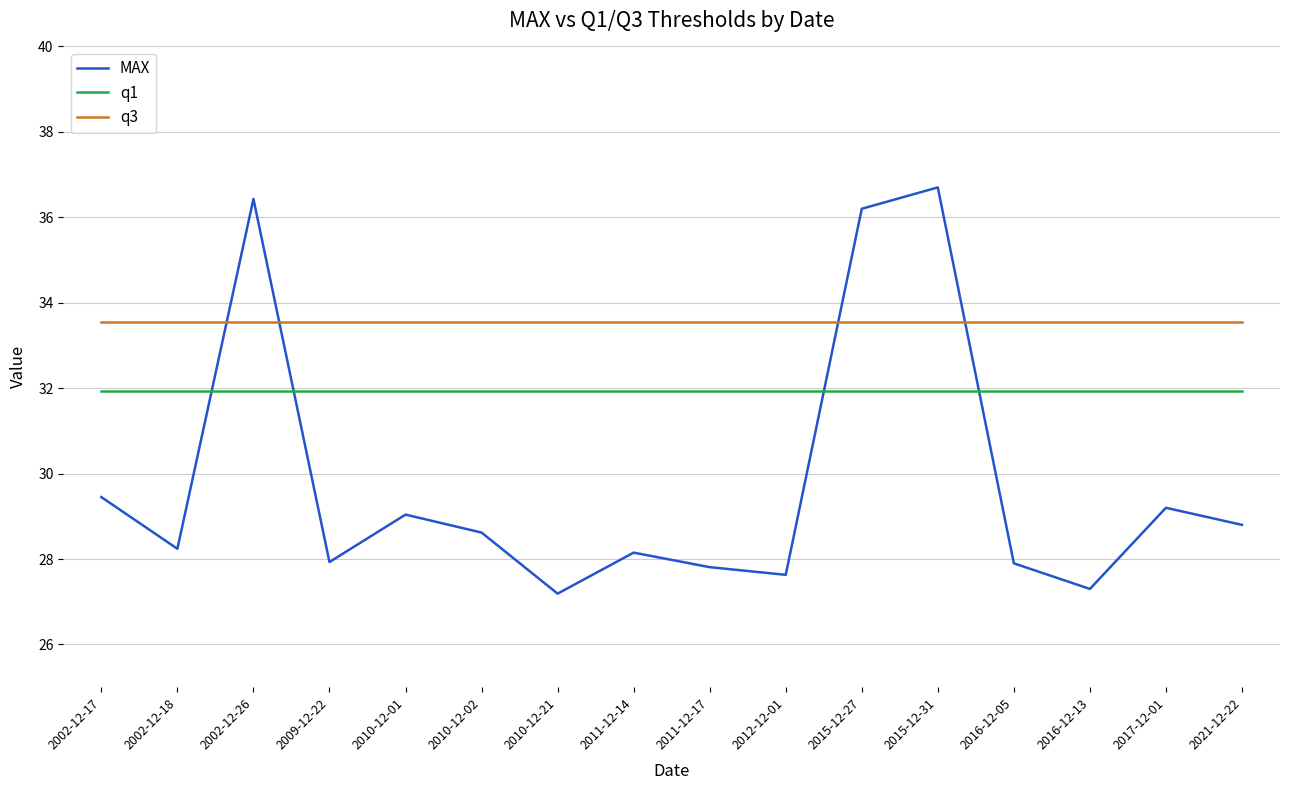

True or false: q3 has a value of 16.7 at 2021-12-22.

False